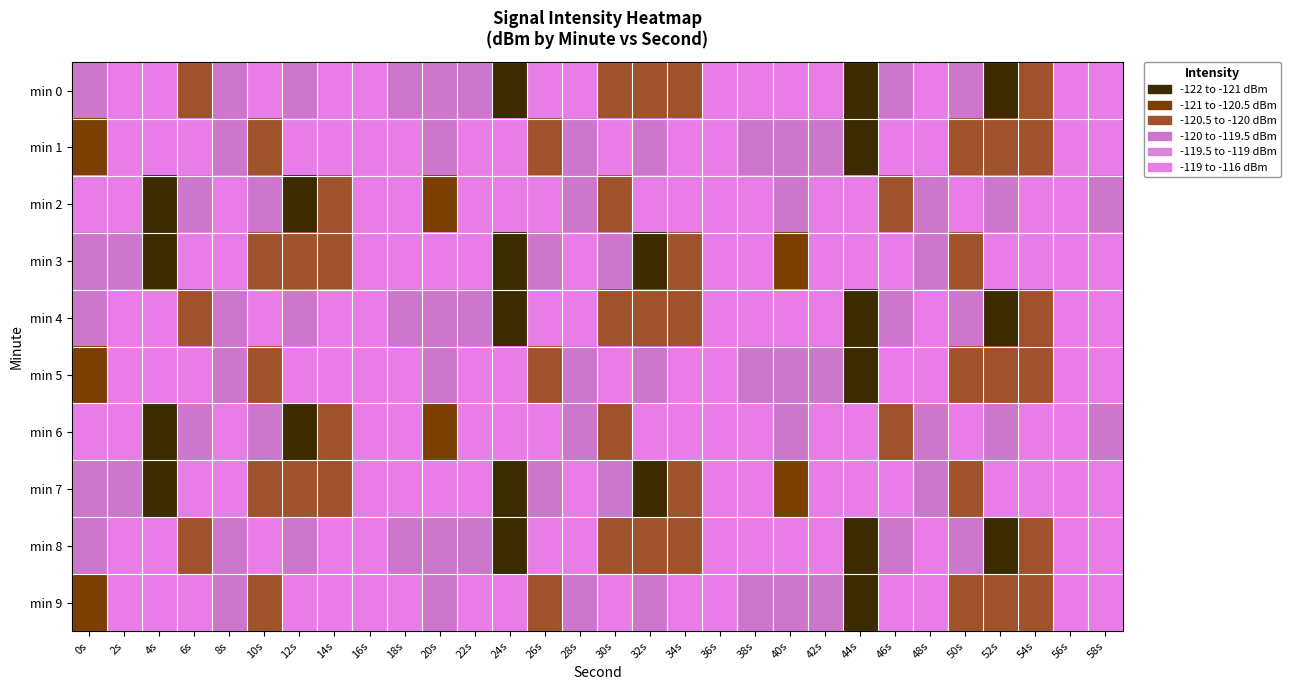

What is the spread (max minus min) of values at 44s?

2.8